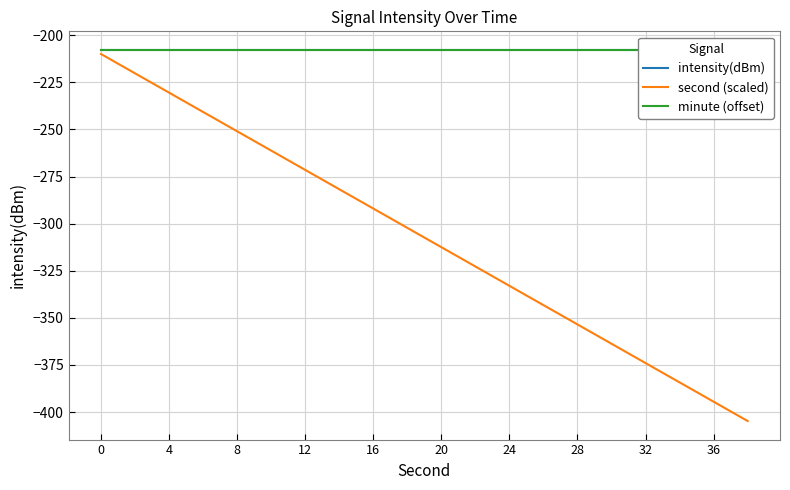

Is it true that second (scaled) equals -210.0 at 0?

True